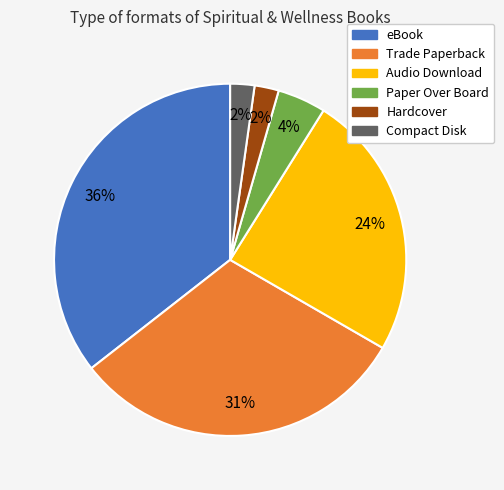

Is there a majority slice in this chart?

No